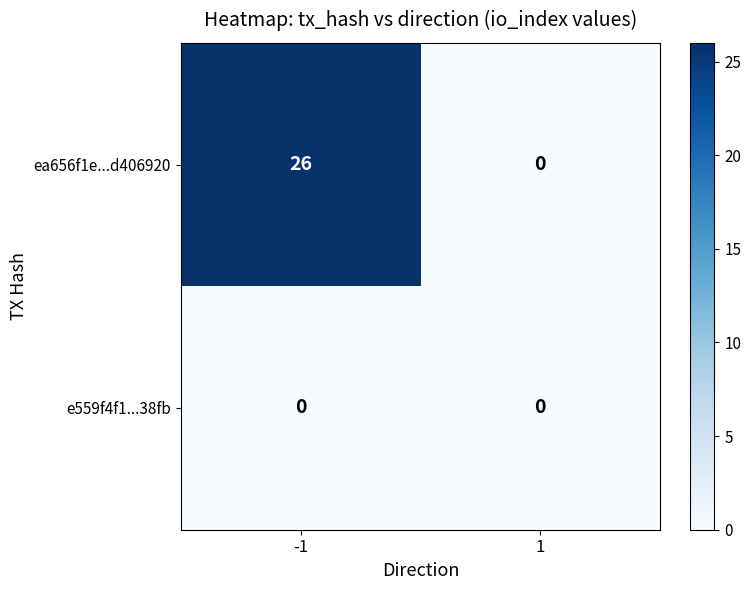

What is the sum of all ea656f1e...d406920 values?

26